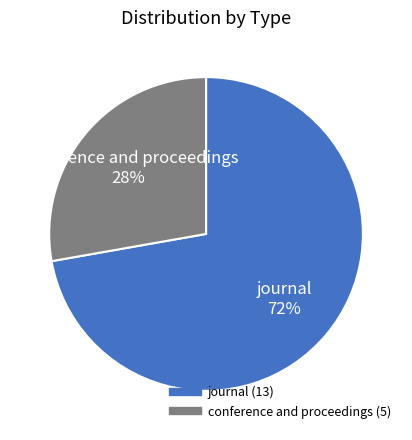

Do conference and proceedings and journal together represent more than half of the pie?

Yes